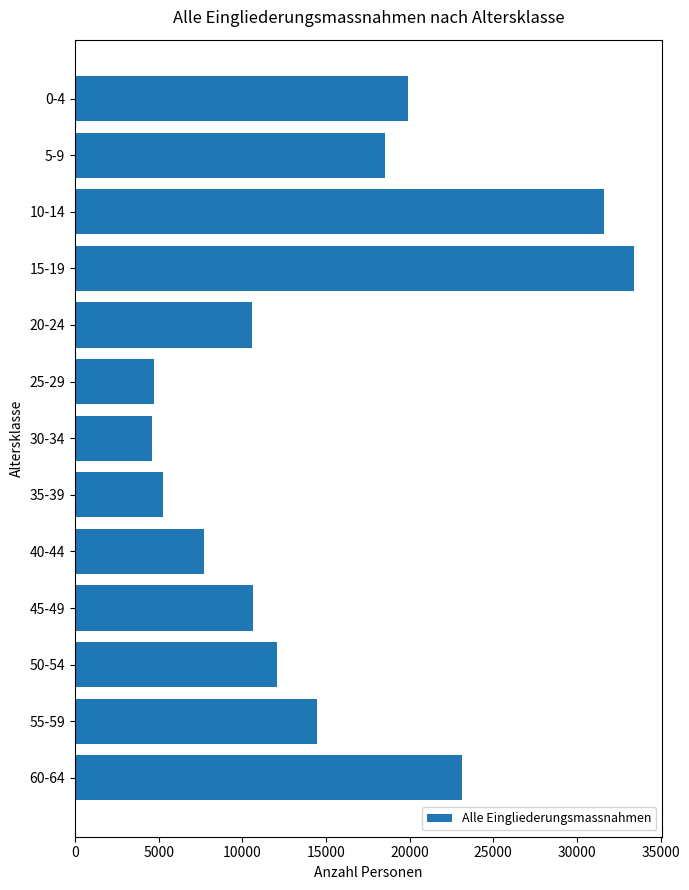

What is the sum of all values?

196695